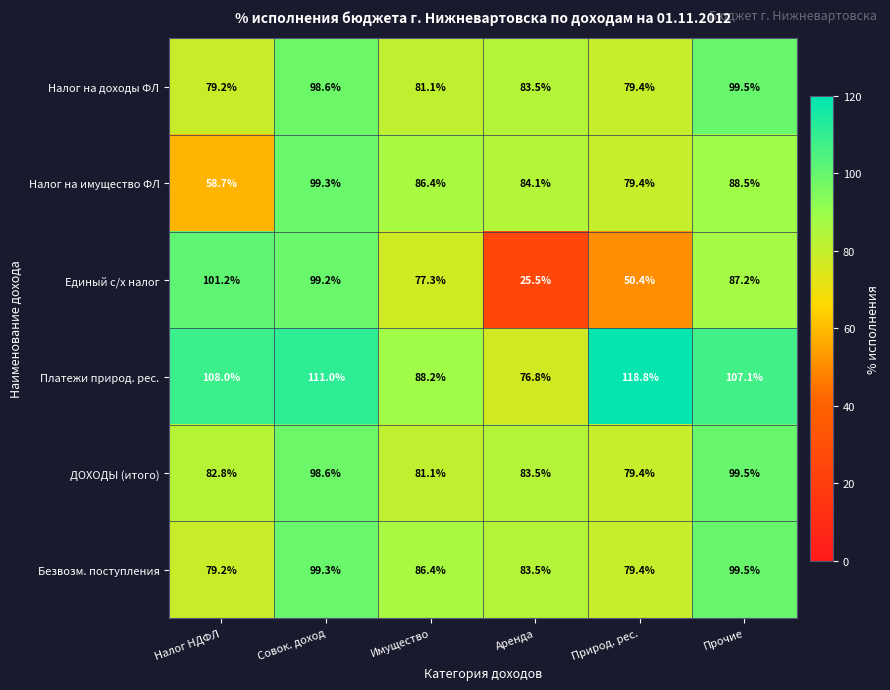

The value of ДОХОДЫ (итого) at Имущество is 81.1. True or false?

True